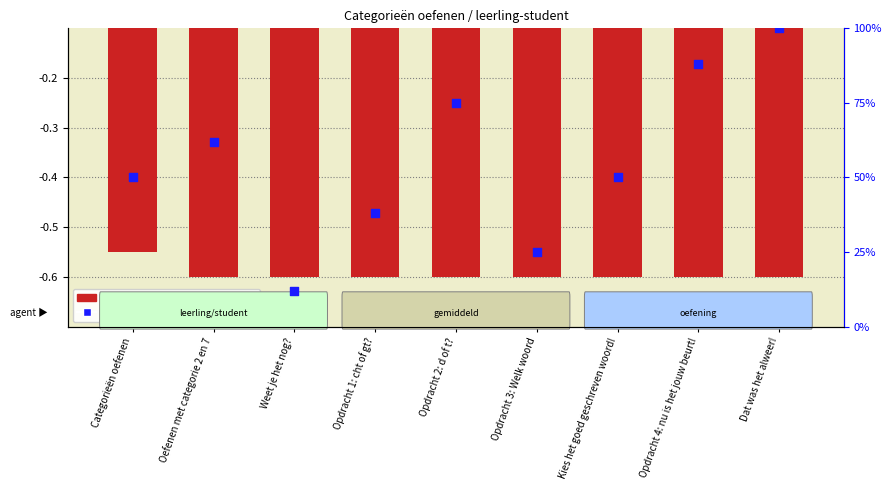

What is the total value across all series at Opdracht 1: cht of gt??

37.4